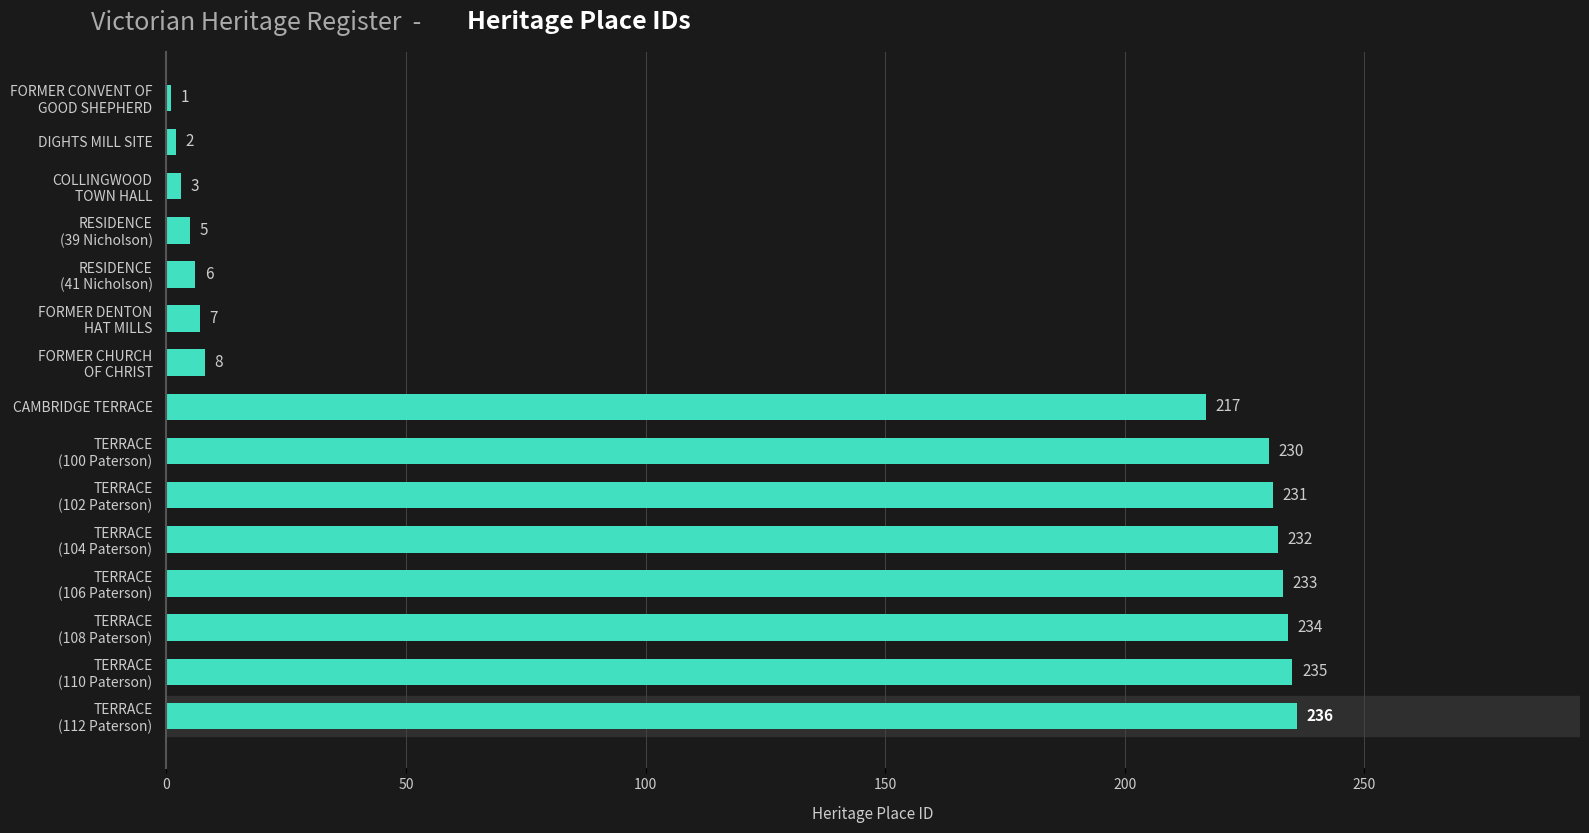

What is the label of the 8th bar from the bottom?

CAMBRIDGE TERRACE